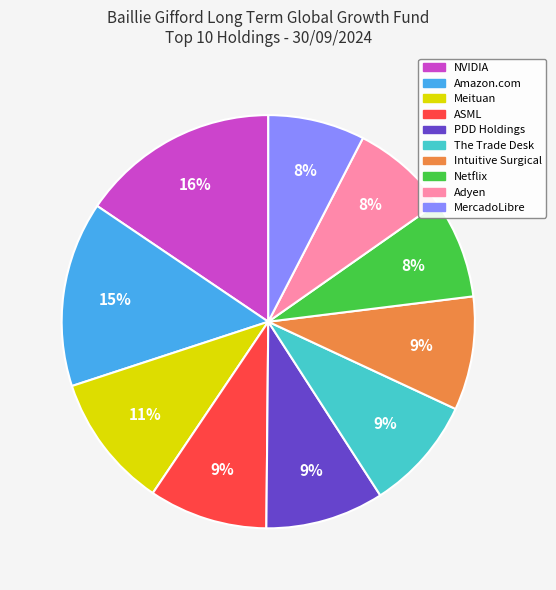

To the nearest percent, what is the combined percentage of Meituan and NVIDIA?

26%